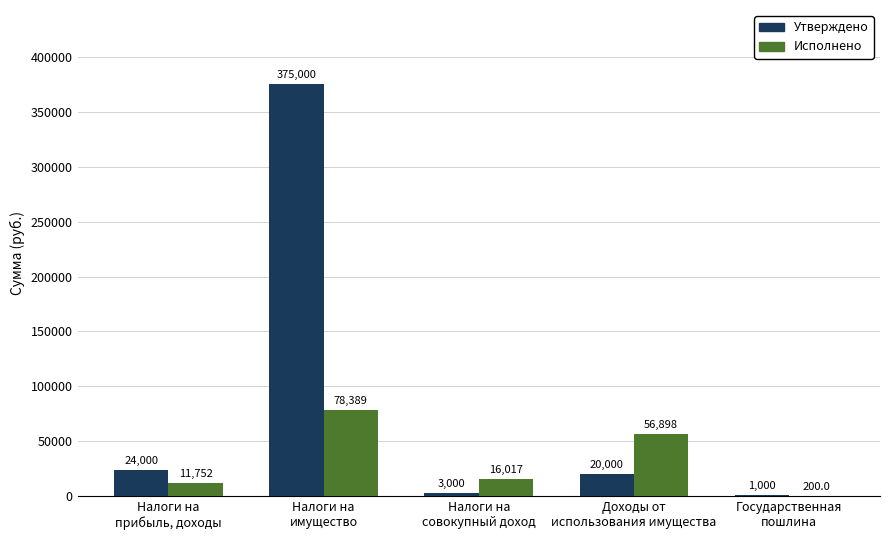

Are the bars horizontal?

No